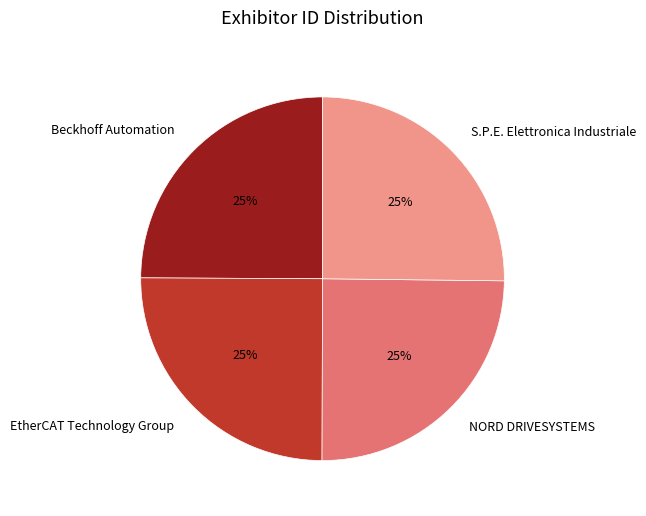

Is there any slice that represents more than half of the pie?

No